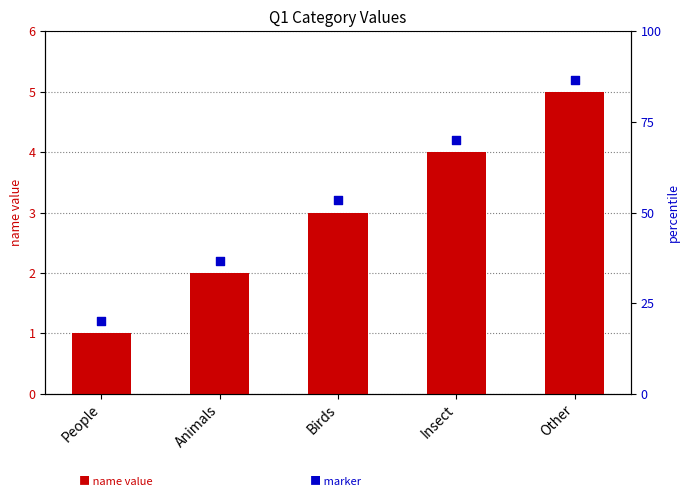

Which series has the largest Y range (max minus min)?

name